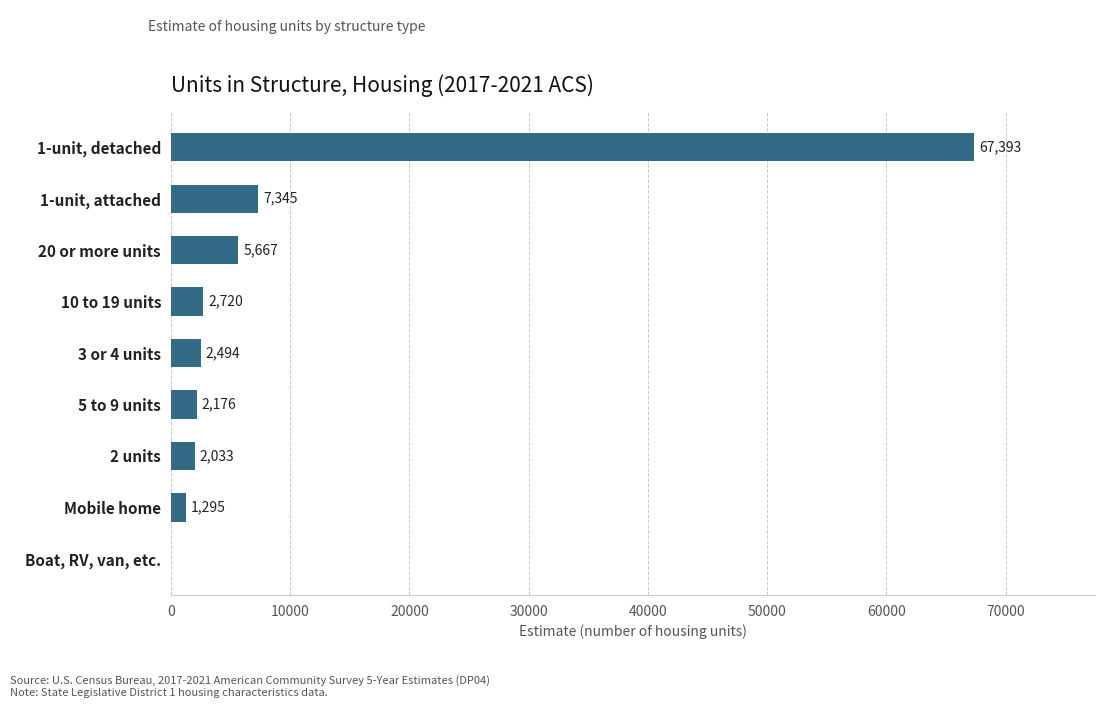

The chart shows a value of 0 at Boat, RV, van, etc.. True or false?

True